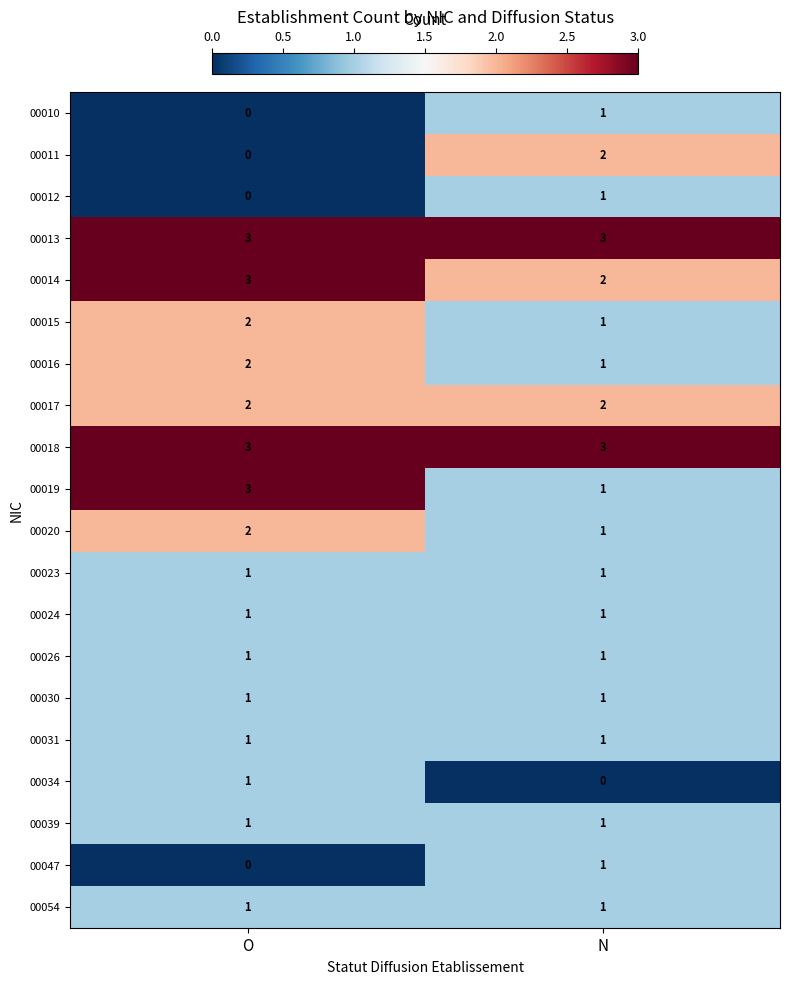

What is the spread (max minus min) of values at N?

3